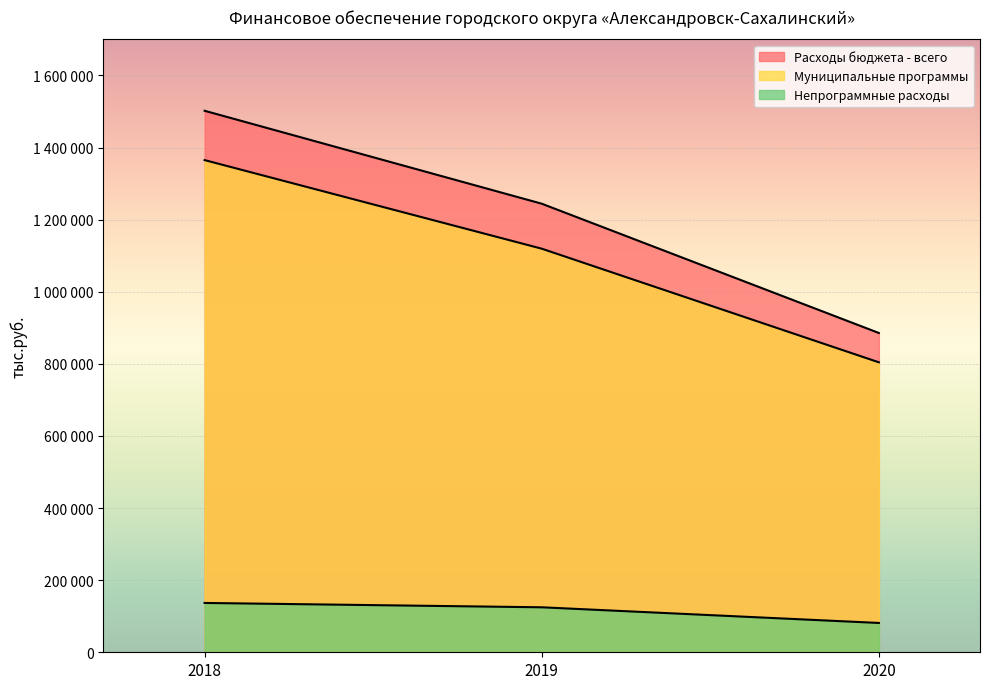

Reading right to left, transcribe all the data shown in this chart.

Расходы бюджета - всего: 885640.1	1244250.2	1502021.7
Муниципальные программы: 804297.7	1119478.2	1365184.7
Непрограммные расходы: 81342.4	124772.0	136837.0